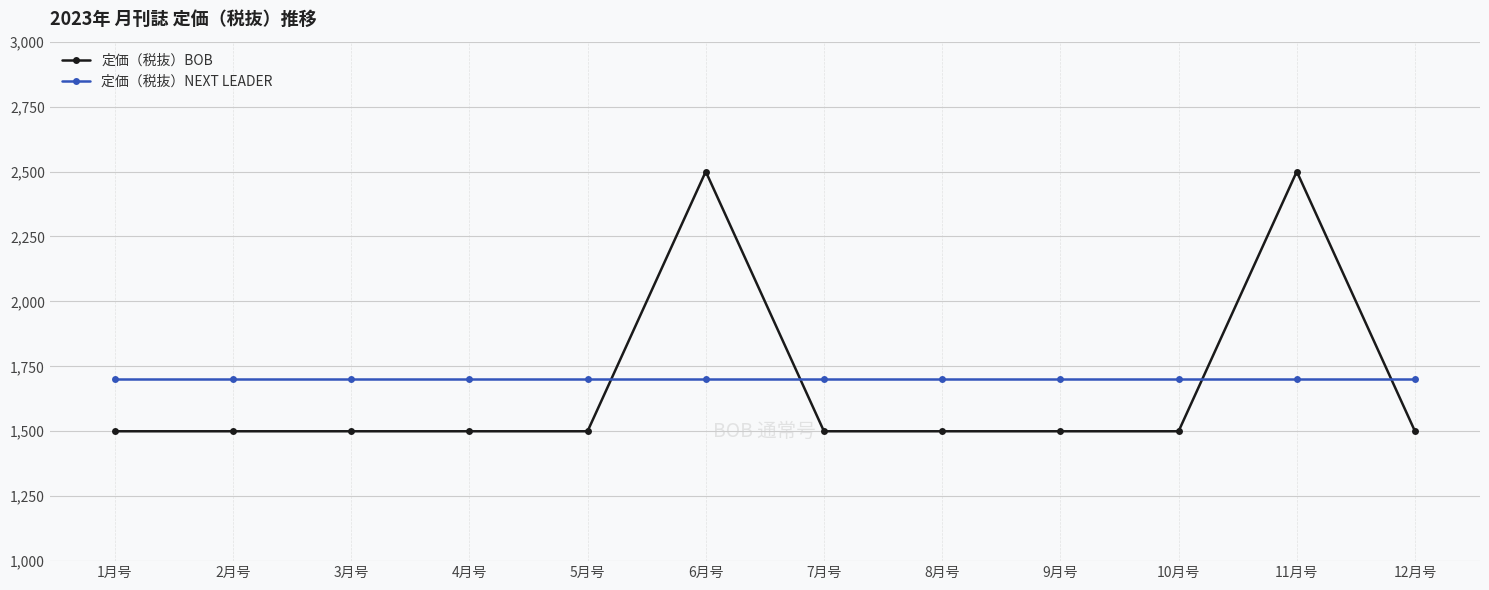

Which series has the widest spread of values?

定価（税抜）BOB